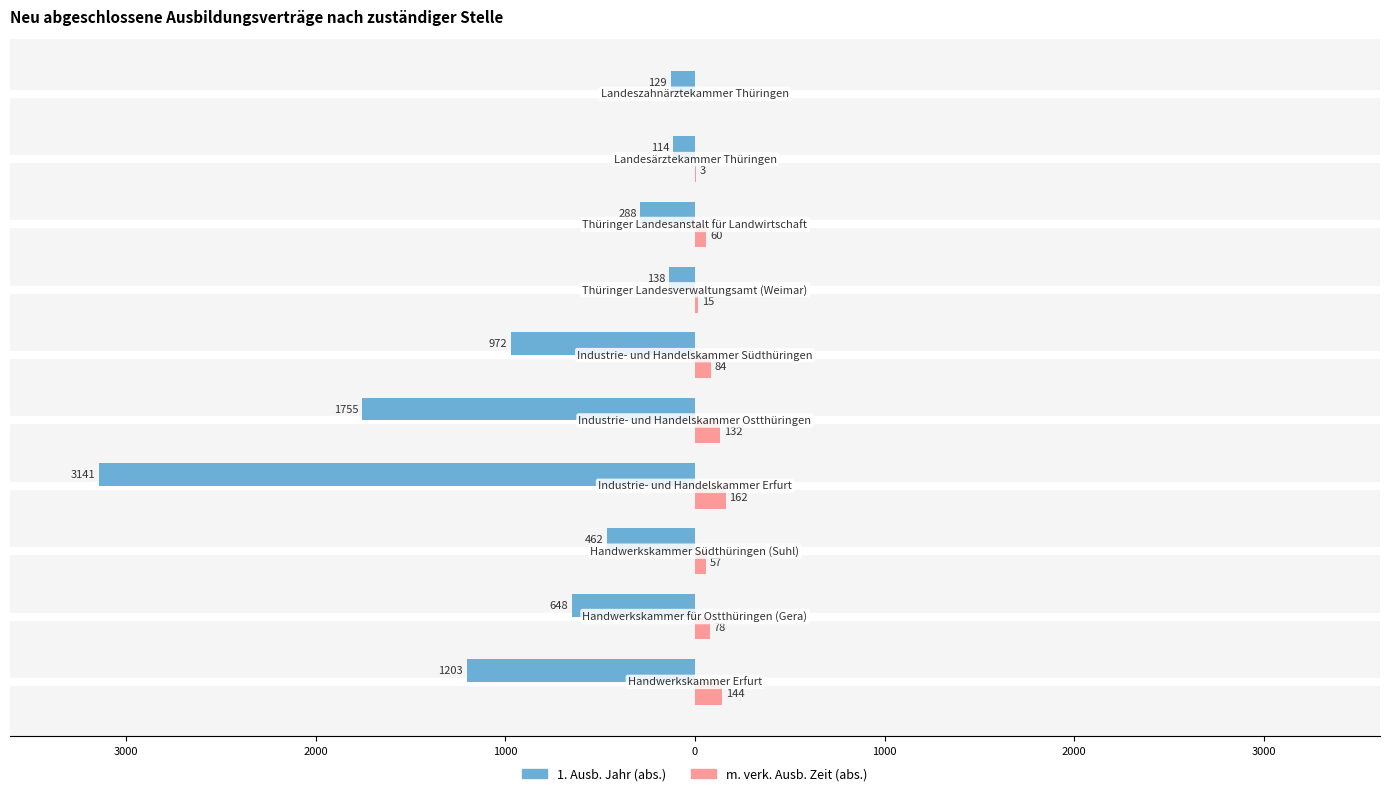

What are all the series names shown in the legend?

1. Ausb. Jahr (abs.), m. verk. Ausb. Zeit (abs.)